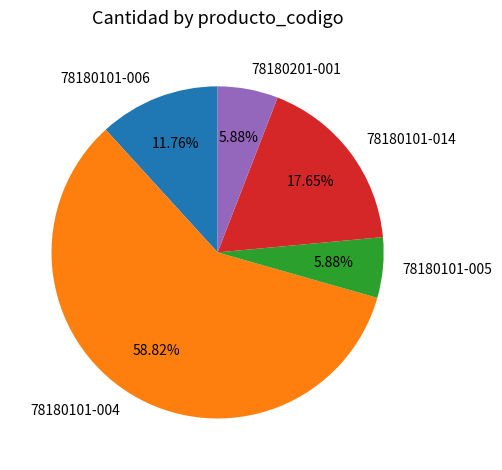

What percentage is the 78180101-014 slice, to the nearest percent?

18%